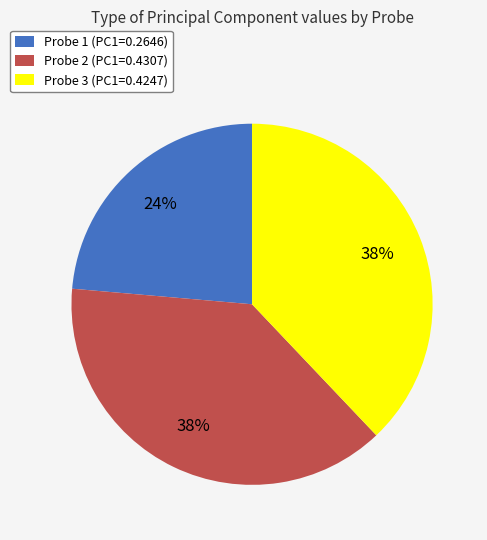

Which has a higher value, Probe 2 or Probe 1?

Probe 2